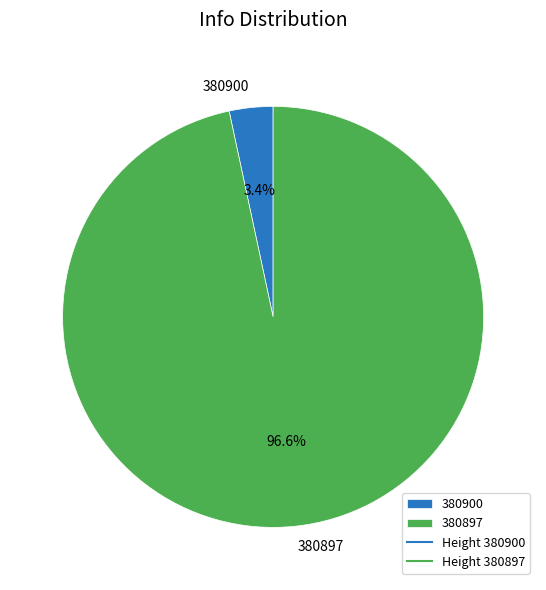

Which slice is the largest?

380897